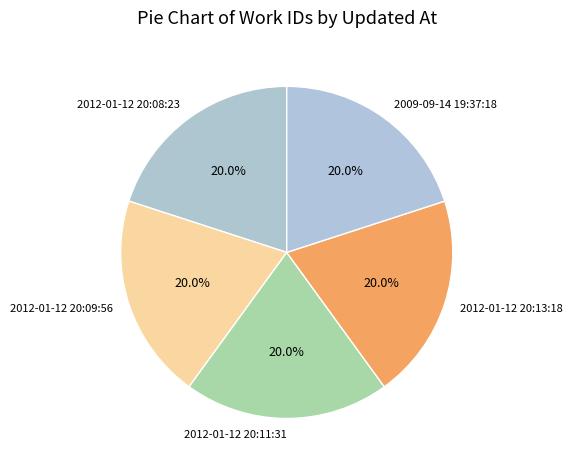

Approximately how many times larger is the value at 2012-01-12 20:13:18 compared to 2012-01-12 20:11:31?

1.0